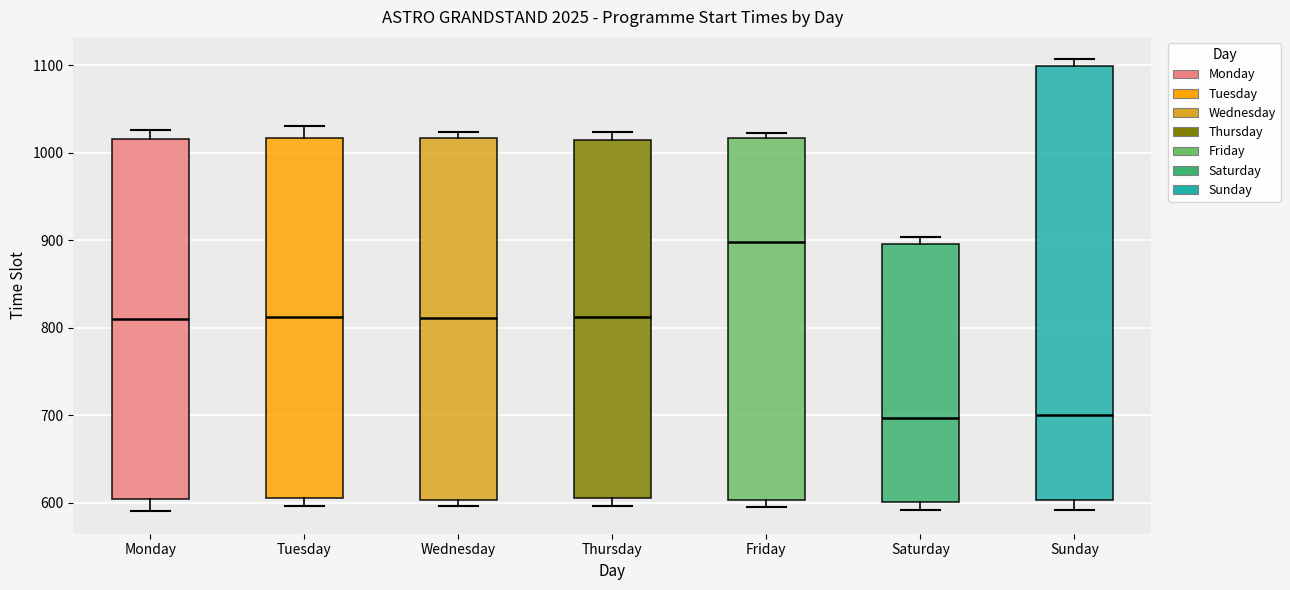

Where is the upper edge of the box for Tuesday on the y-axis? The values are not printed on the chart, so give them approximately, as read against the axis.

1020